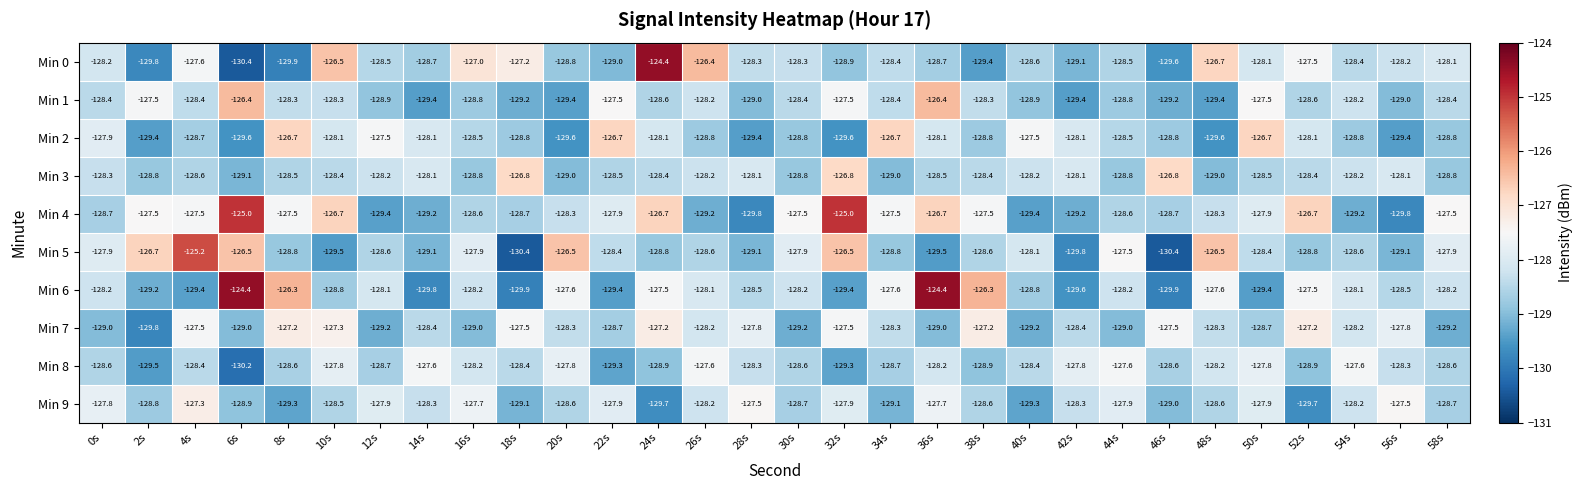

What is the spread (max minus min) of values at 42s?

2.0